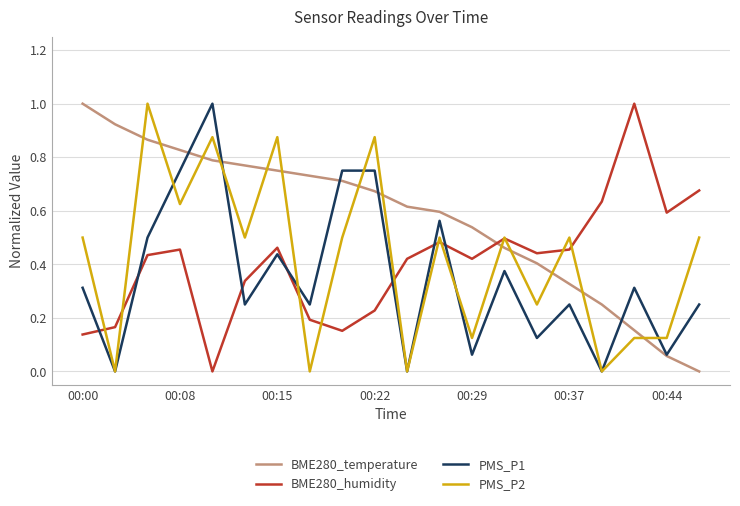

What is the highest value of the BME280_humidity series?

1.0